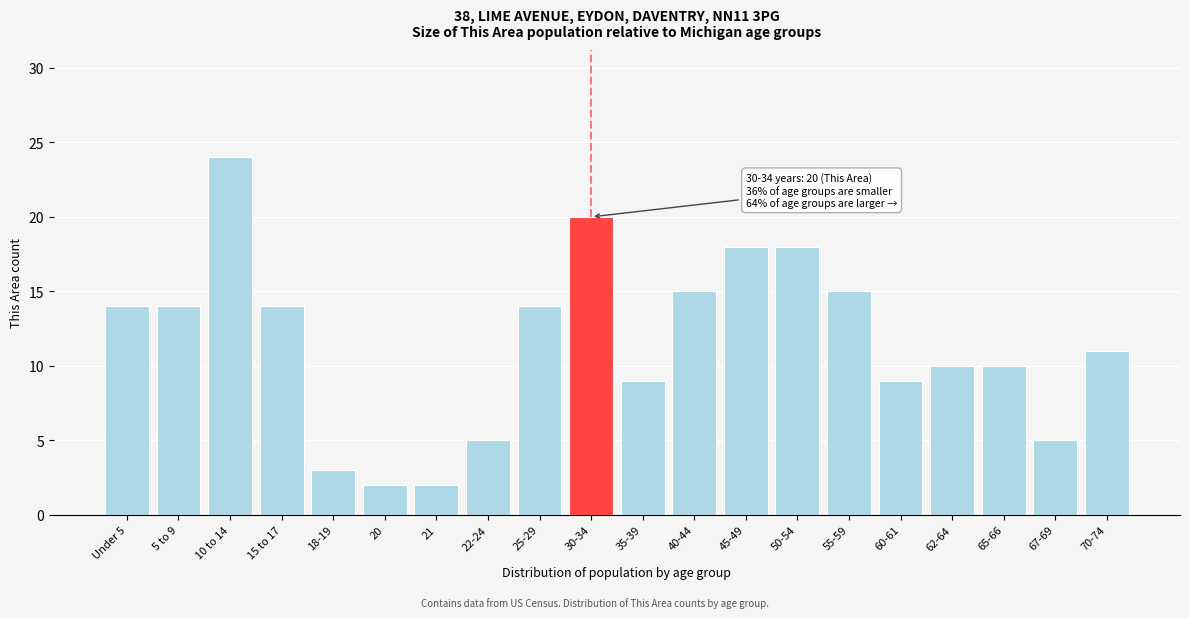

Reading right to left, extract all data points from this chart.

70-74=11	67-69=5	65-66=10	62-64=10	60-61=9	55-59=15	50-54=18	45-49=18	40-44=15	35-39=9	30-34=20	25-29=14	22-24=5	21=2	20=2	18-19=3	15 to 17=14	10 to 14=24	5 to 9=14	Under 5=14